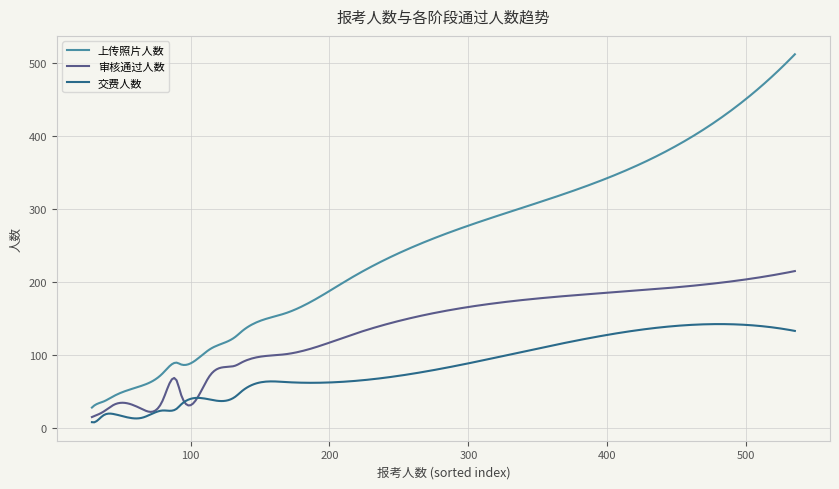

True or false: 上传照片人数 and 交费人数 intersect in this chart.

False